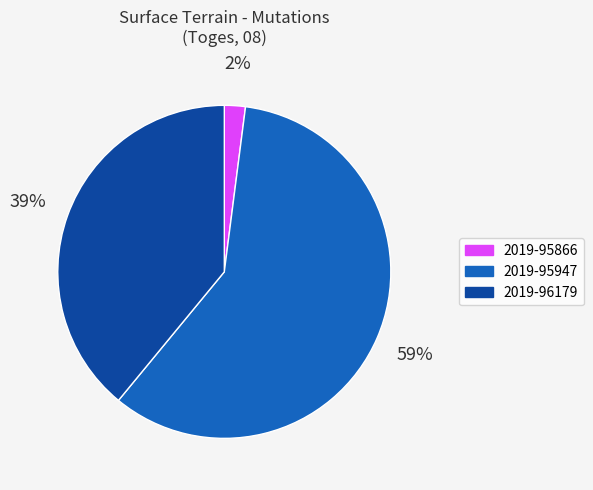

To the nearest percent, what is the average slice percentage?

33%